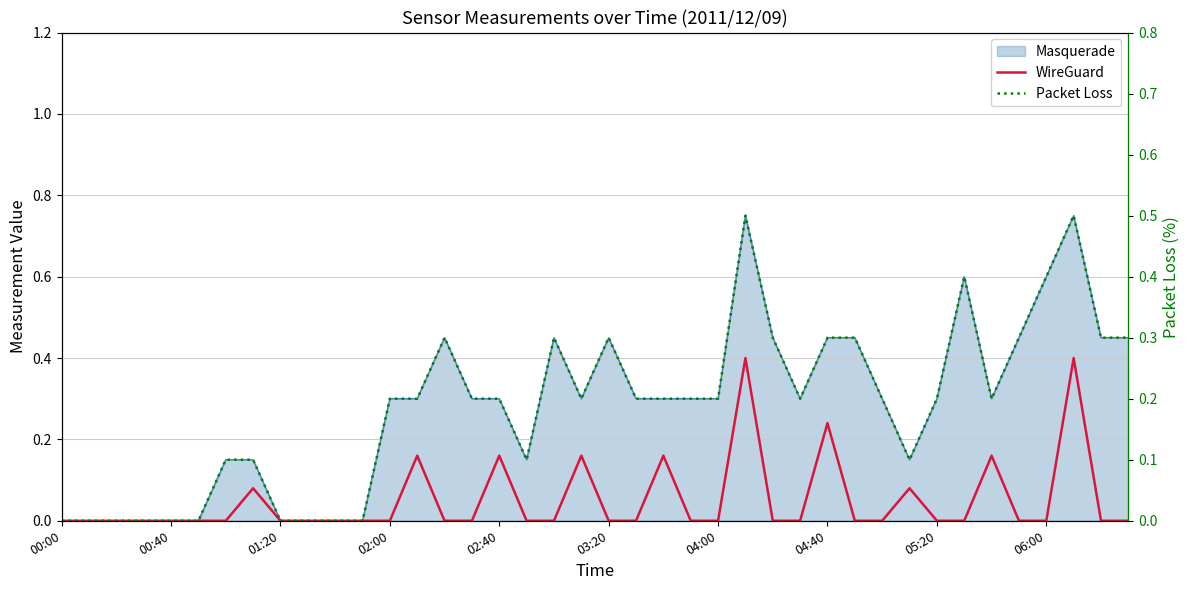

True or false: Packet Loss and WireGuard intersect in this chart.

False